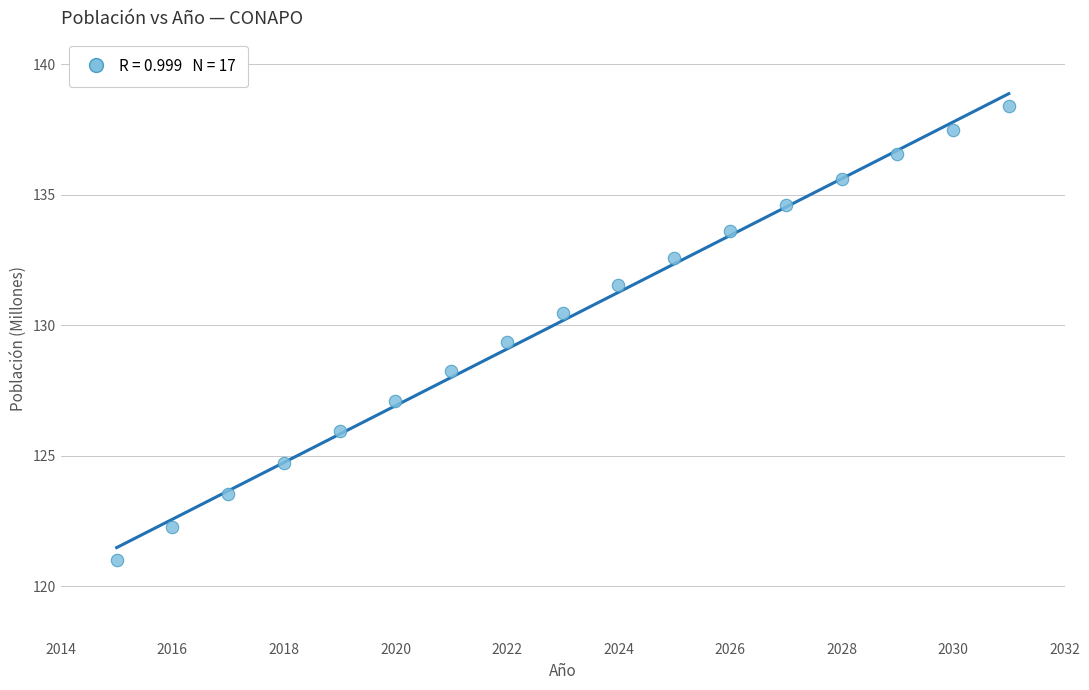

What is the range of X values (max minus min)?

16.0